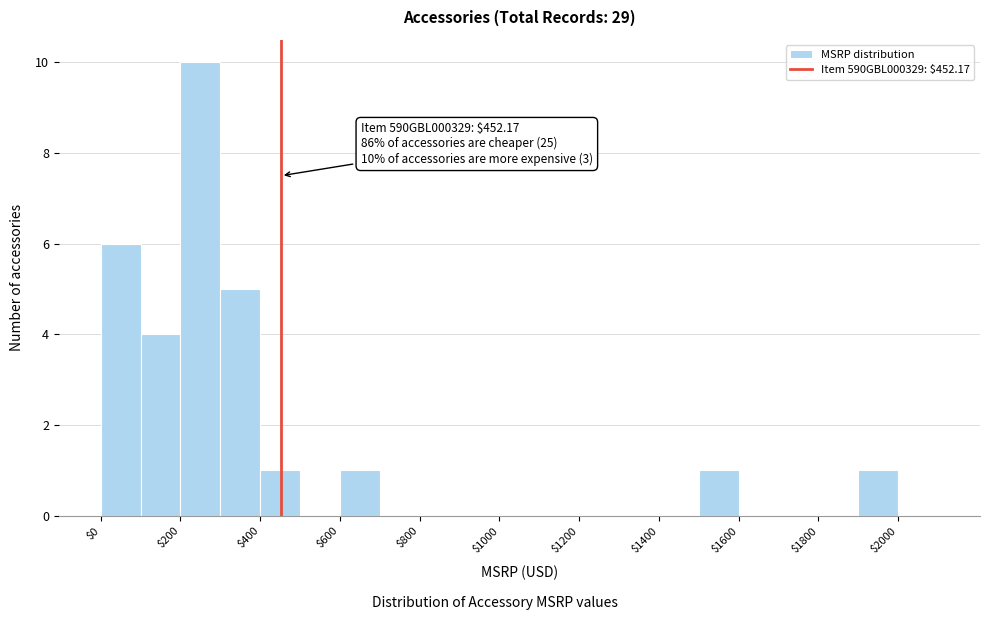

Which range on the x-axis has the tallest bar?

200 to 300